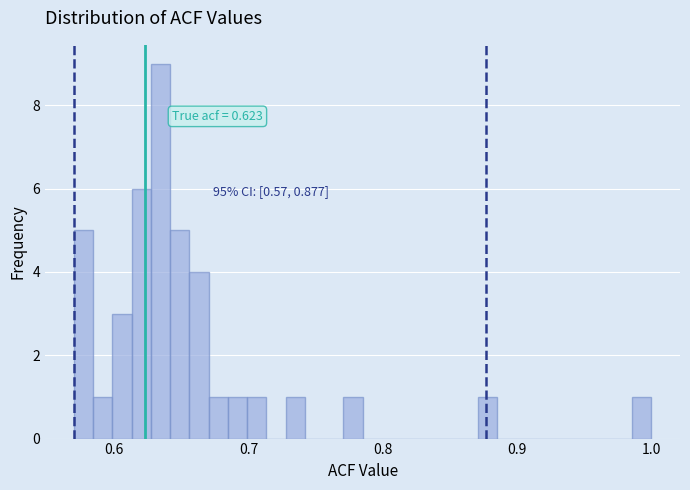

Read against the x-axis, roughly where is the centre of the tallest bar?

0.63